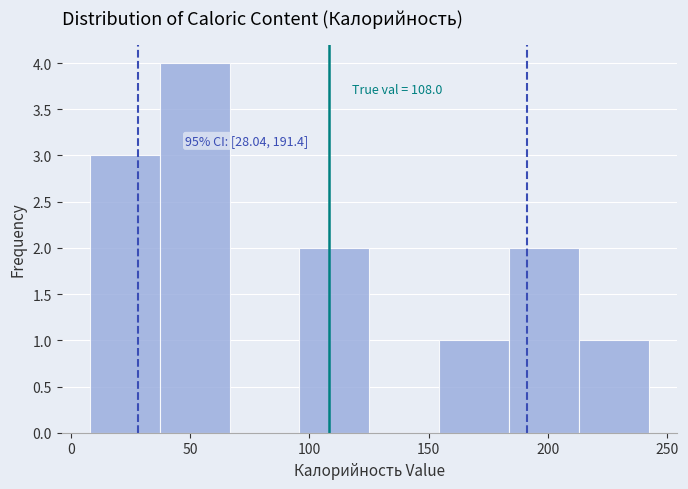

Which range on the x-axis has the tallest bar?

35 to 65